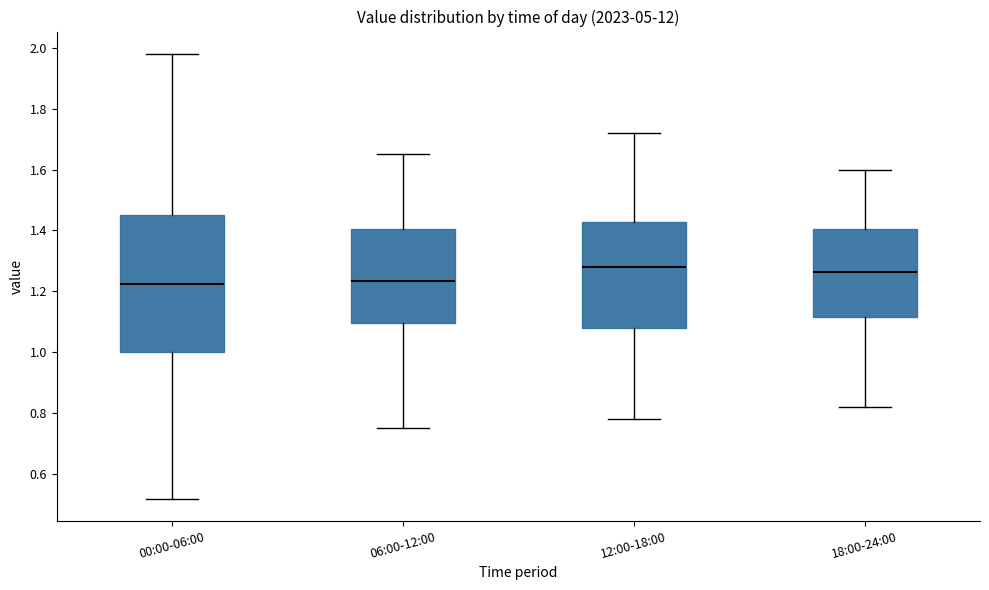

Which box is the tallest, from its lower edge to its upper edge?

00:00-06:00